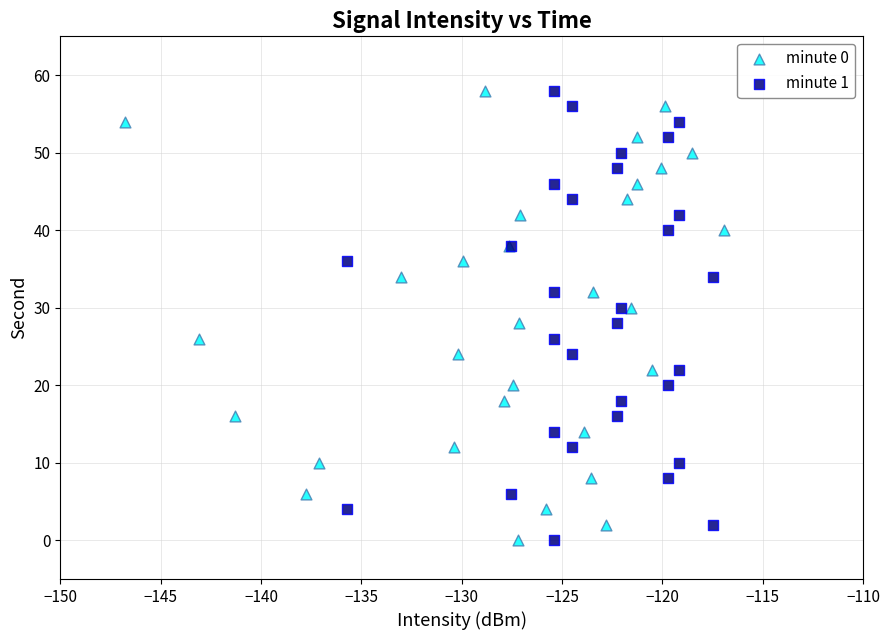

What are all the series names shown in the legend?

minute 0, minute 1